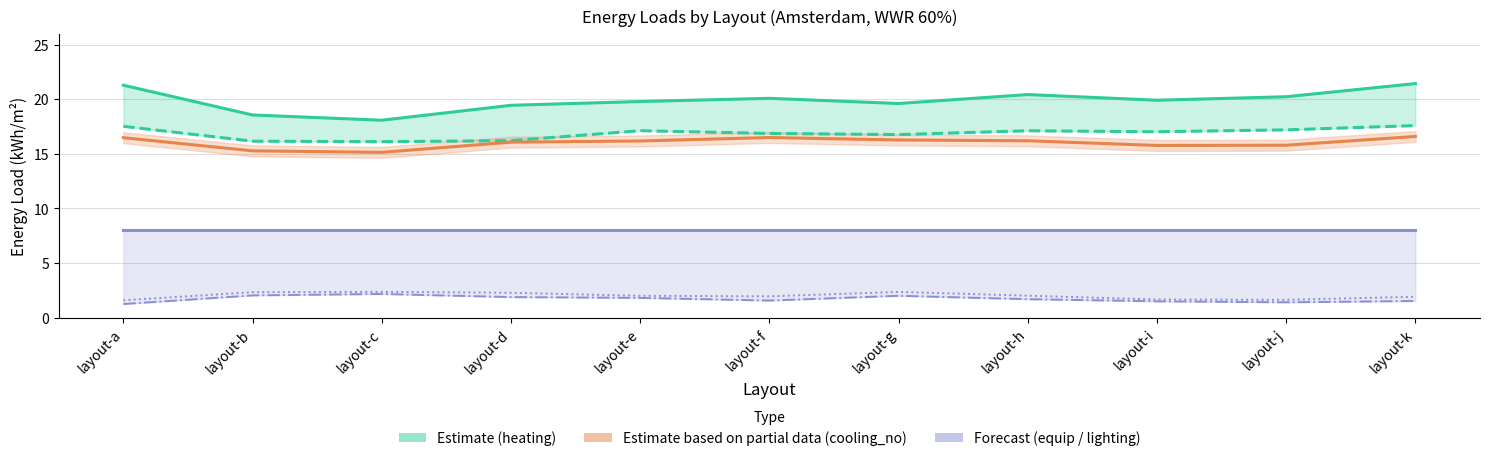

At which category is the sum across all series the highest?

layout-k